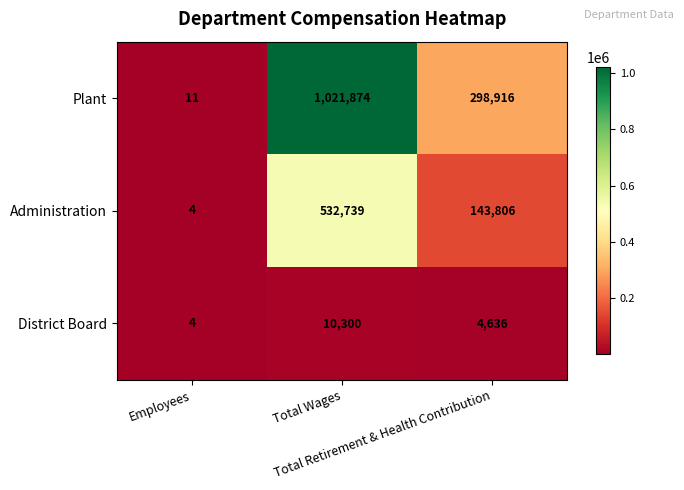

What is the sum of all District Board values?

14940